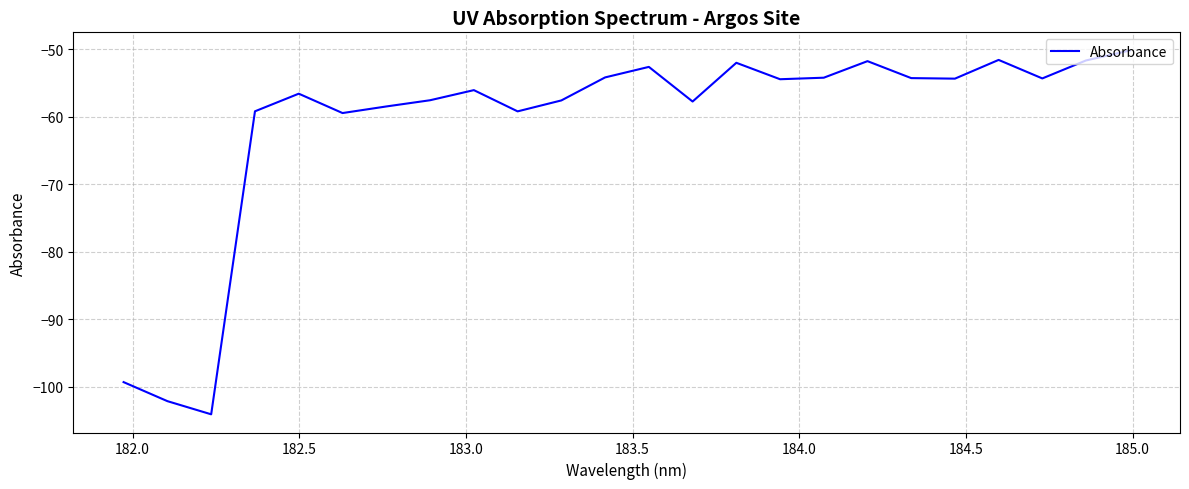

What is the maximum value shown in the chart?

-50.2